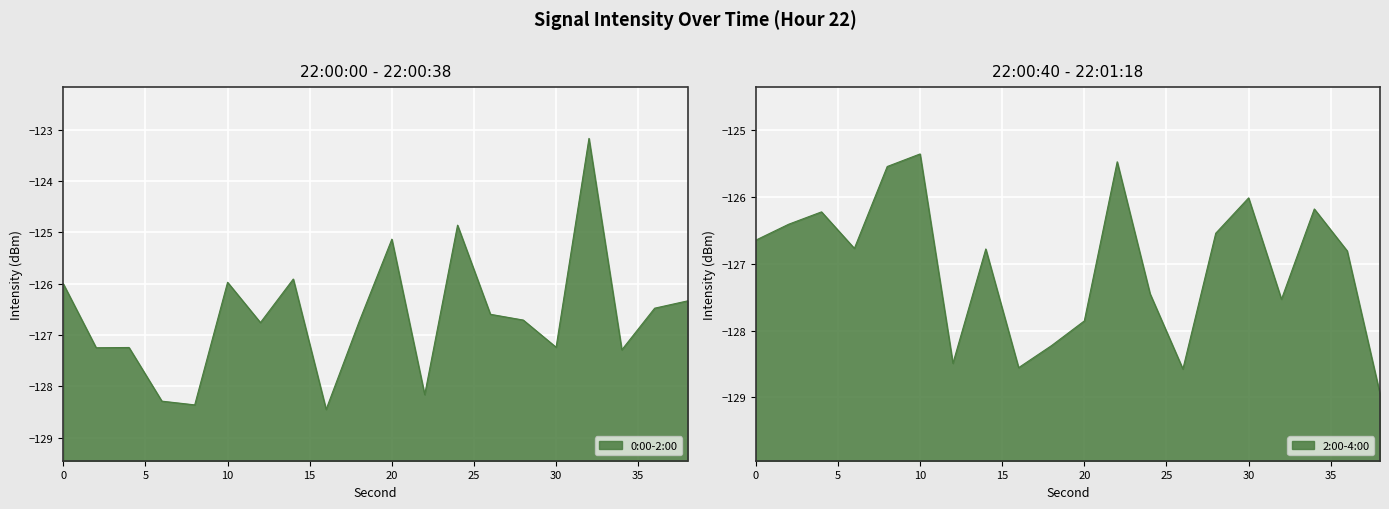

Reading left to right, transcribe all the data shown in this chart.

0:00-2:00: -126.0	-127.2	-127.2	-128.3	-128.4	-126.0	-126.8	-125.9	-128.4	-126.7	-125.1	-128.2	-124.9	-126.6	-126.7	-127.2	-123.2	-127.3	-126.5	-126.3
2:00-4:00: -126.6	-126.4	-126.2	-126.8	-125.5	-125.4	-128.5	-126.8	-128.6	-128.2	-127.9	-125.5	-127.4	-128.6	-126.5	-126.0	-127.5	-126.2	-126.8	-128.9